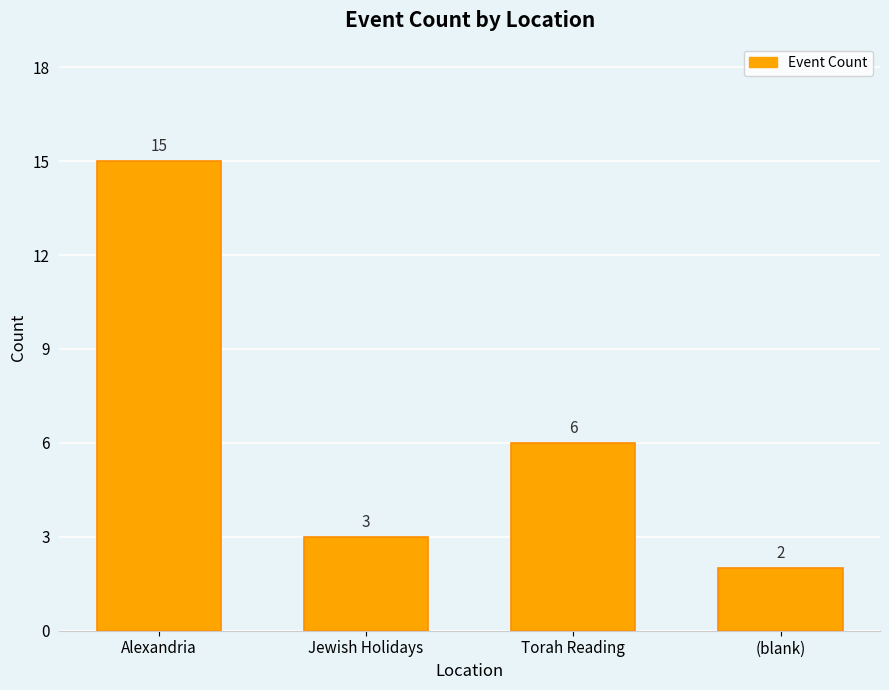

What is the label of the 4th bar from the right?

Alexandria